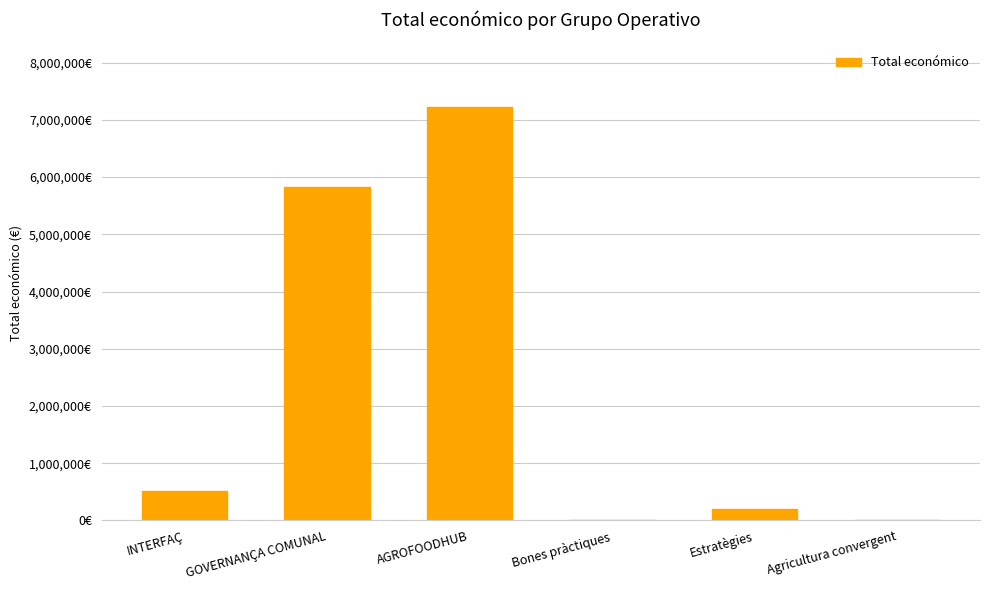

What is the value of the 3rd bar from the left?

7222818